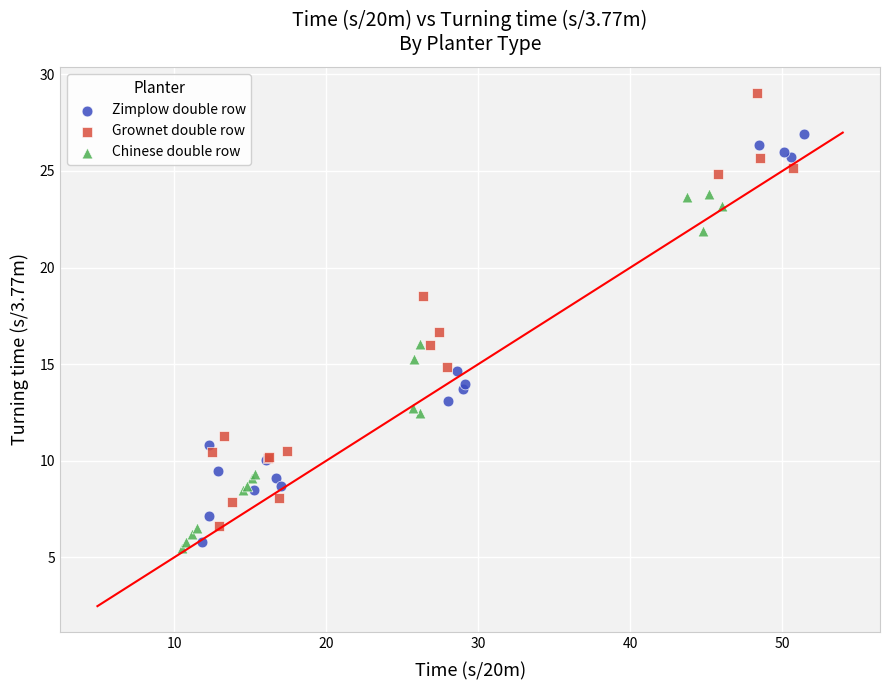

Which series reaches the maximum Y coordinate?

Grownet double row